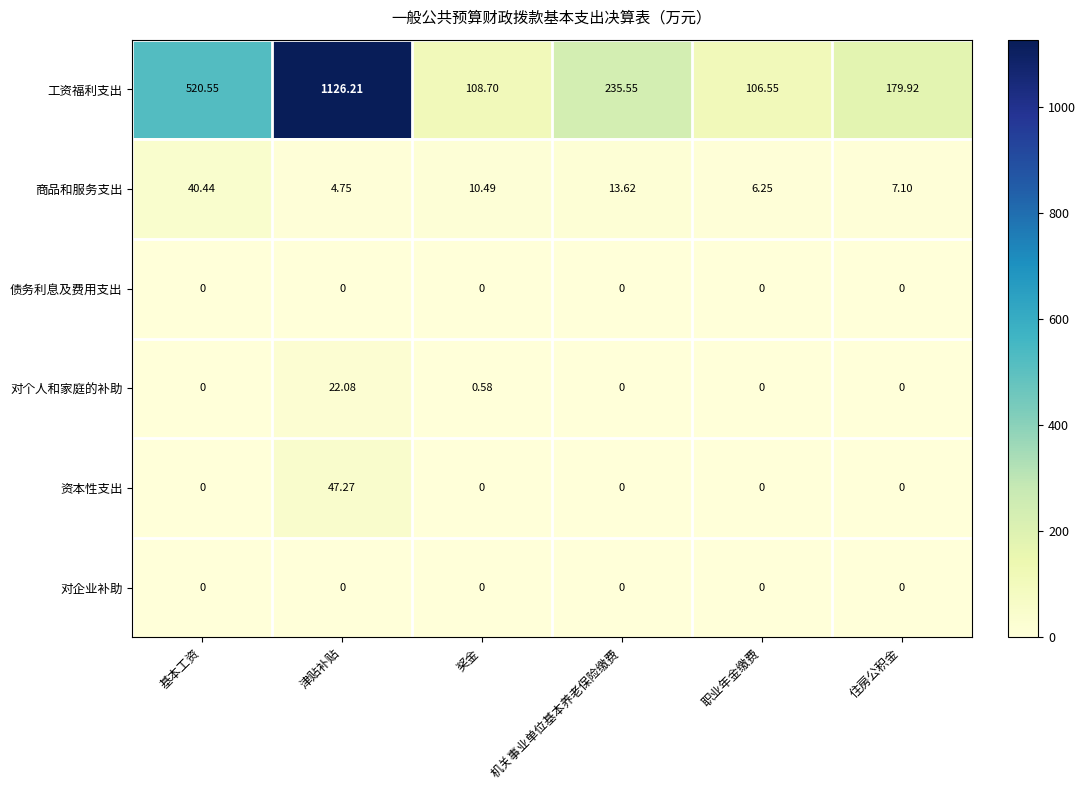

At which category does the chart reach its peak across all series?

津贴补贴